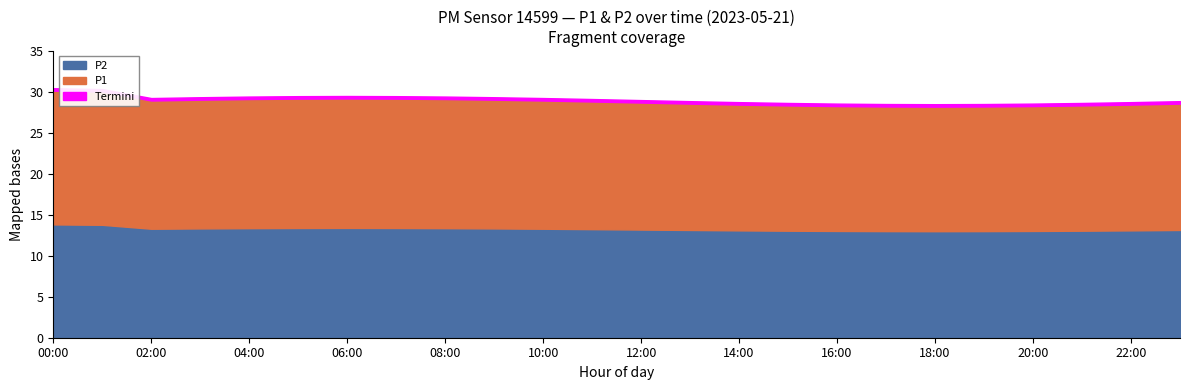

What is the maximum value for P2?

13.8